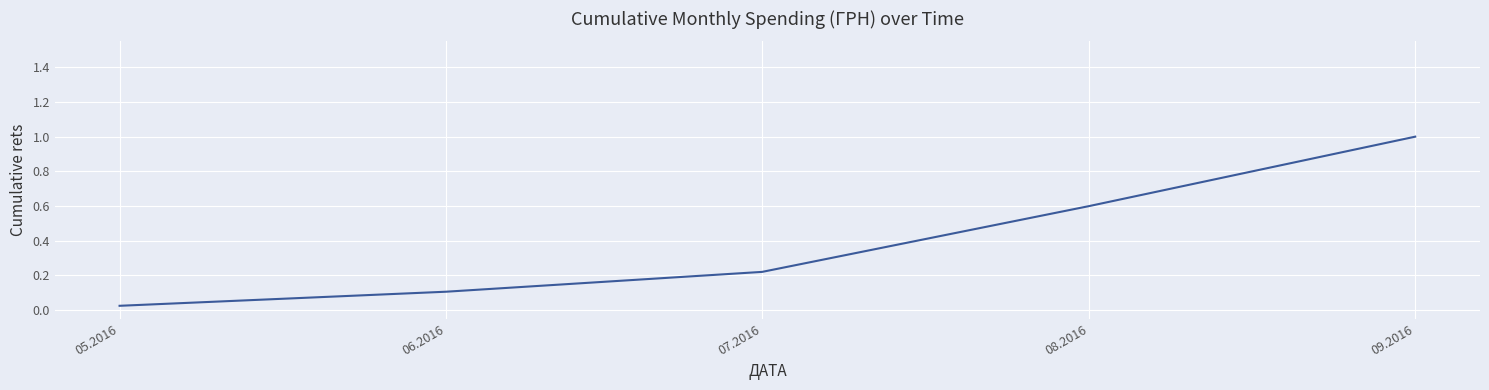

Is it true that the value at 08.2016 is 0.6?

True